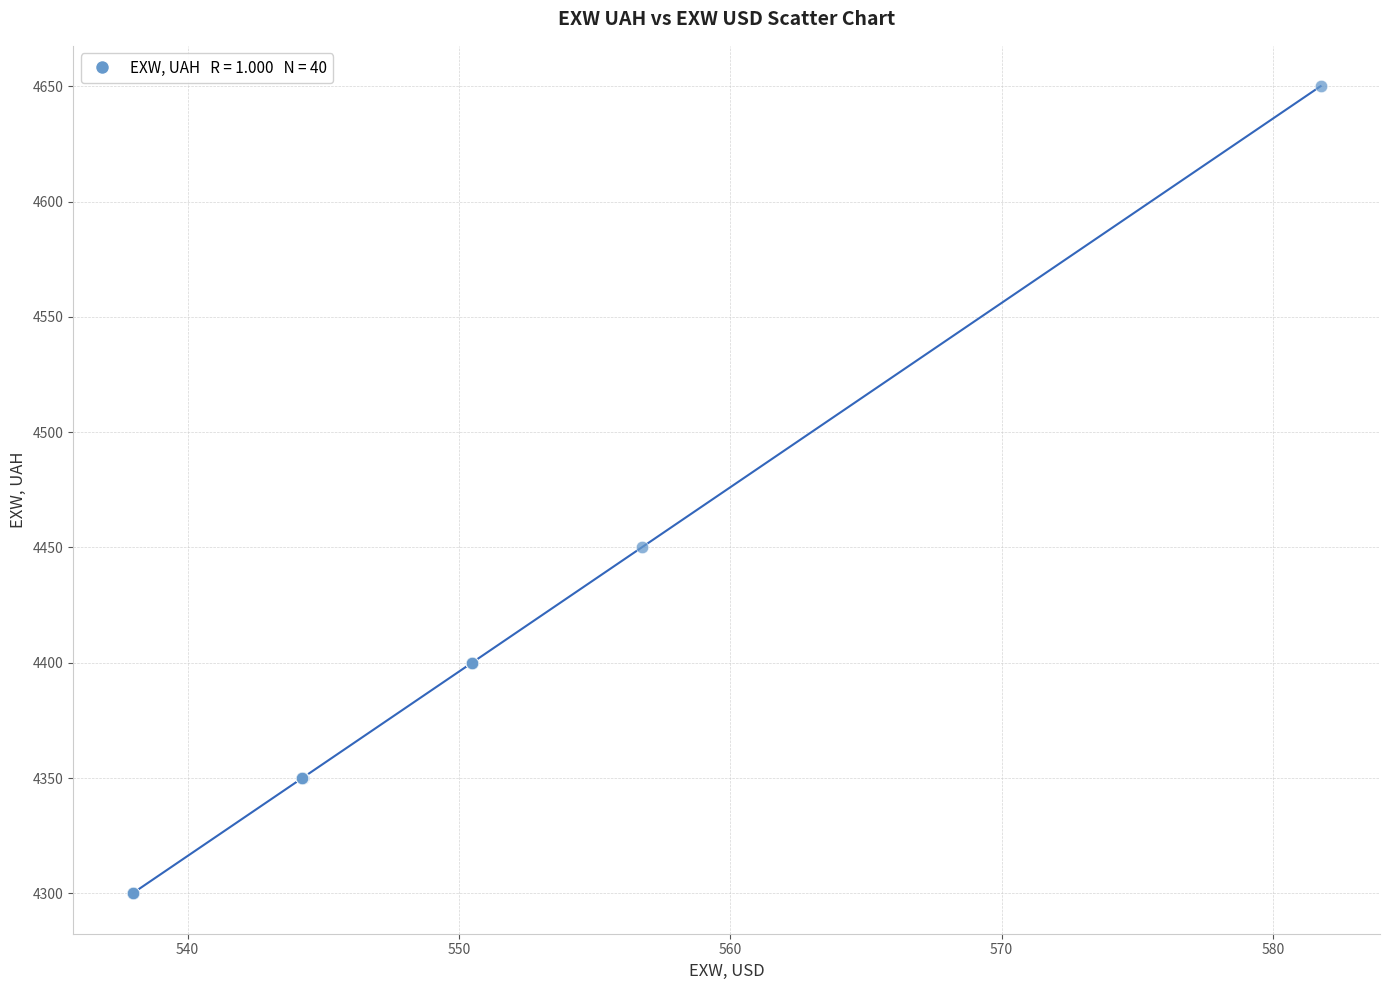

What Y value in the scatter plot is closest to 4475?

4450